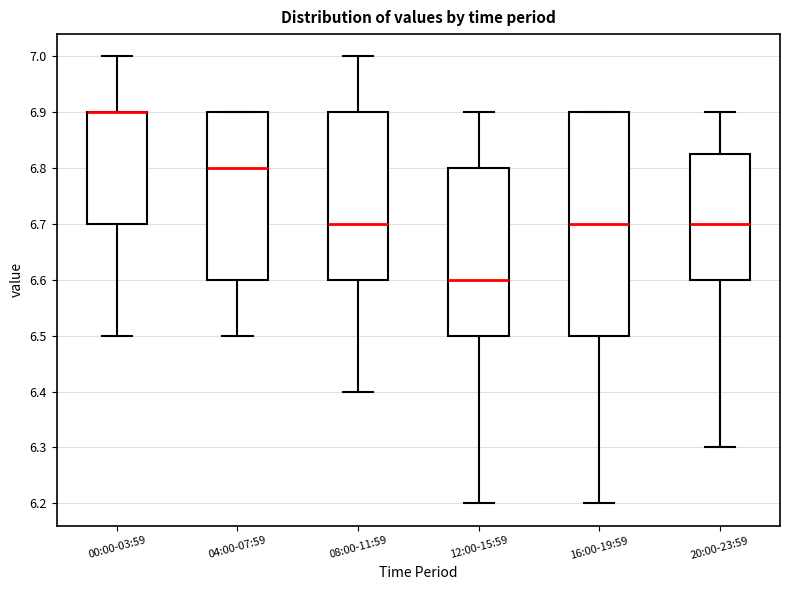

Reading left to right, read every box against the y-axis: the position of its median line, the range the box covers, and the ends of its whiskers. The values are not printed on the chart, so give them approximately, as read against the axis.

00:00-03:59: median 6.90 (drawn on the box's upper edge), box 6.70 to 6.90, whiskers 6.50 to 7.00
04:00-07:59: median 6.80, box 6.60 to 6.90, whiskers 6.50 to 6.90
08:00-11:59: median 6.70, box 6.60 to 6.90, whiskers 6.40 to 7.00
12:00-15:59: median 6.60, box 6.50 to 6.80, whiskers 6.20 to 6.90
16:00-19:59: median 6.70, box 6.50 to 6.90, whiskers 6.20 to 6.90
20:00-23:59: median 6.70, box 6.60 to 6.83, whiskers 6.30 to 6.90